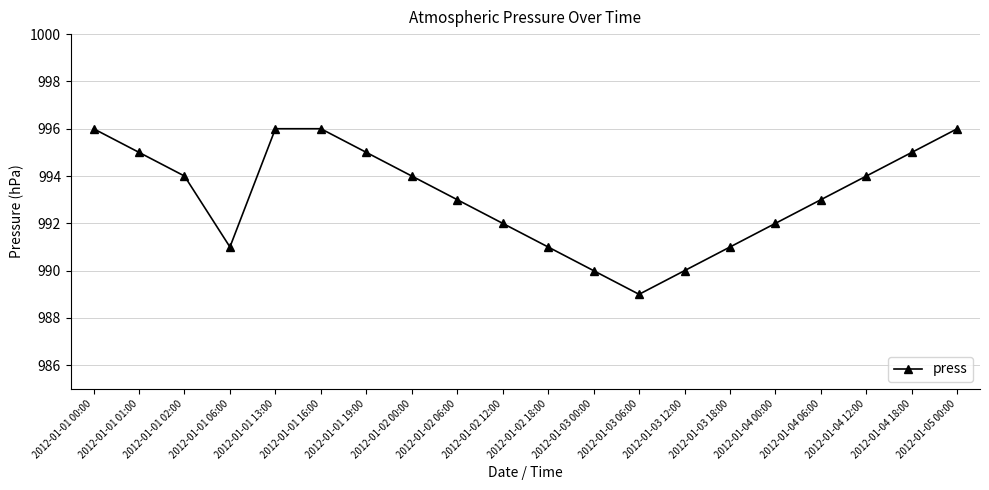

What is the greatest value displayed?

996